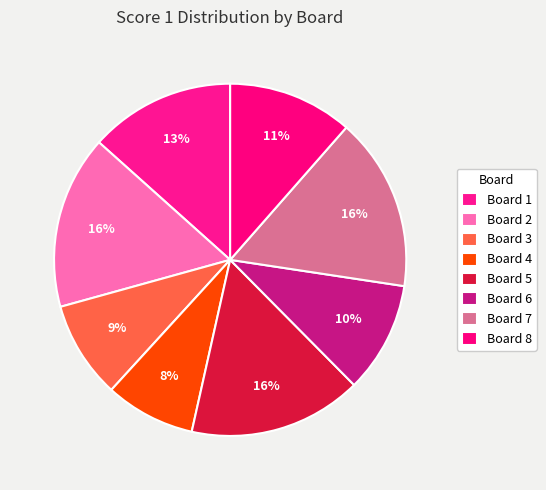

Which slice is the largest?

Board 2